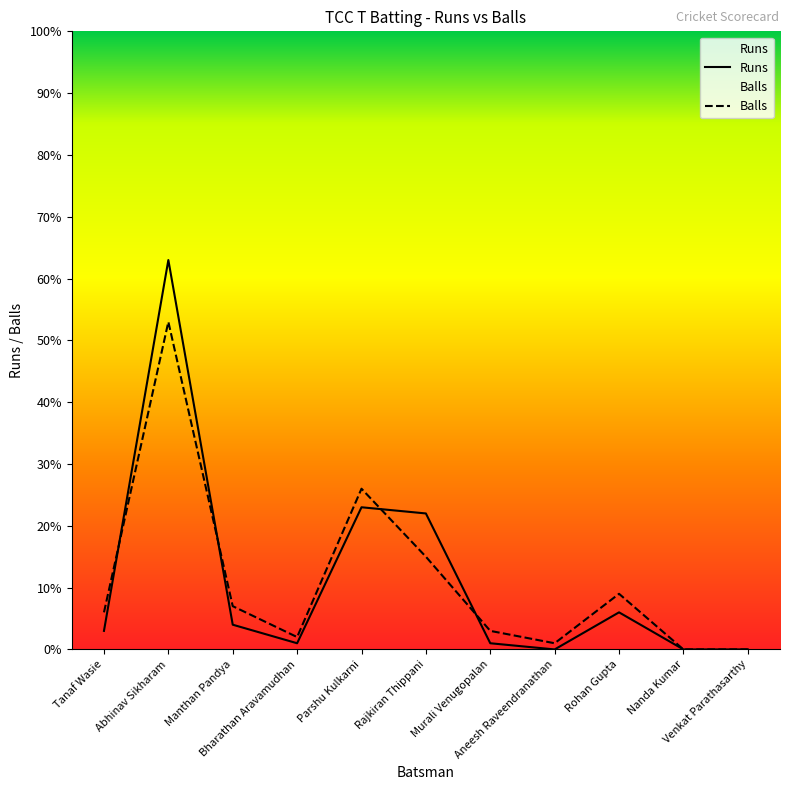

What is the difference between the maximum and minimum values in the Balls series?

53